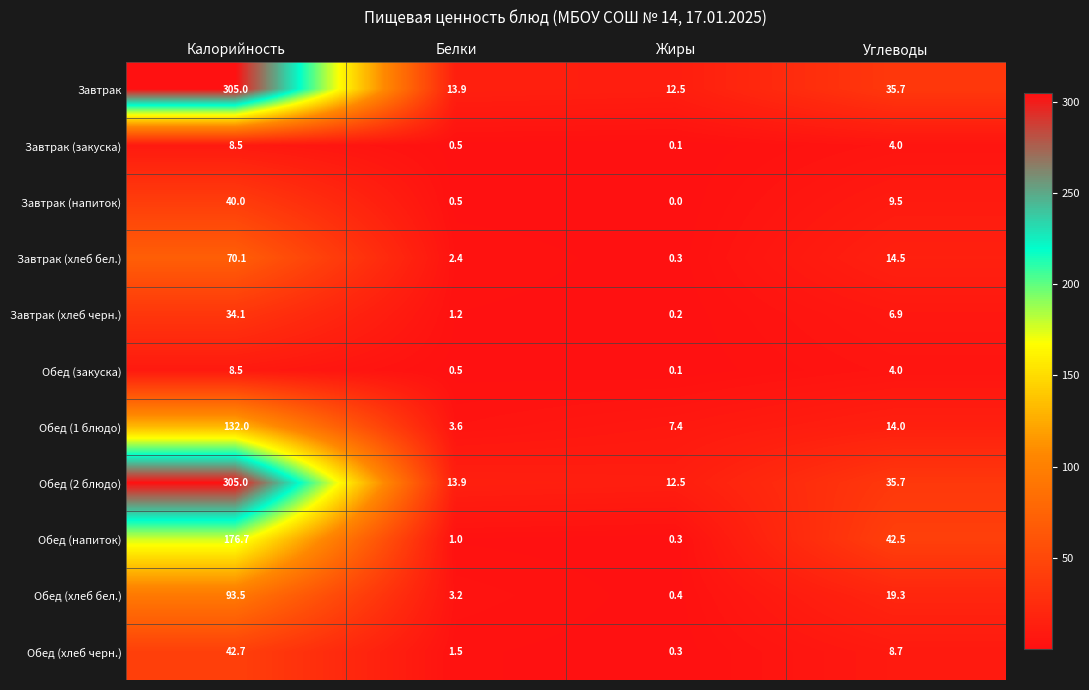

At which category is the sum across all series the highest?

Калорийность